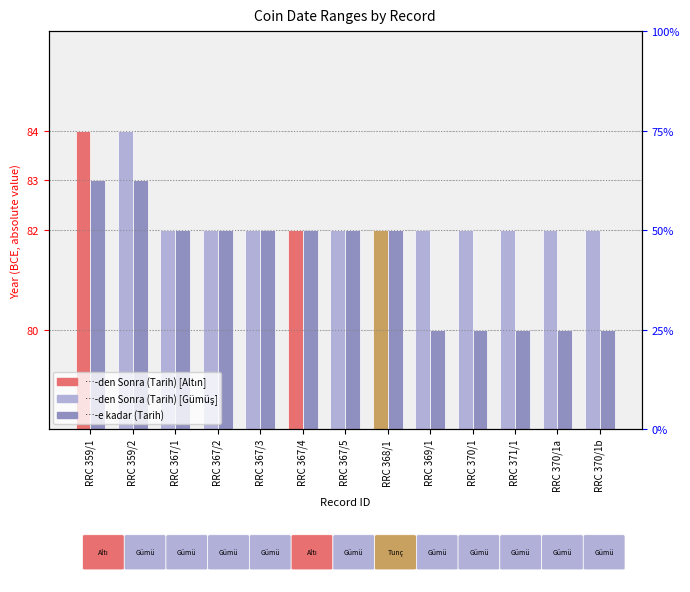

Is the value of …-den Sonra (Tarih) at RRC 370/1a greater than the value of …-e kadar (Tarih) at RRC 370/1b?

Yes